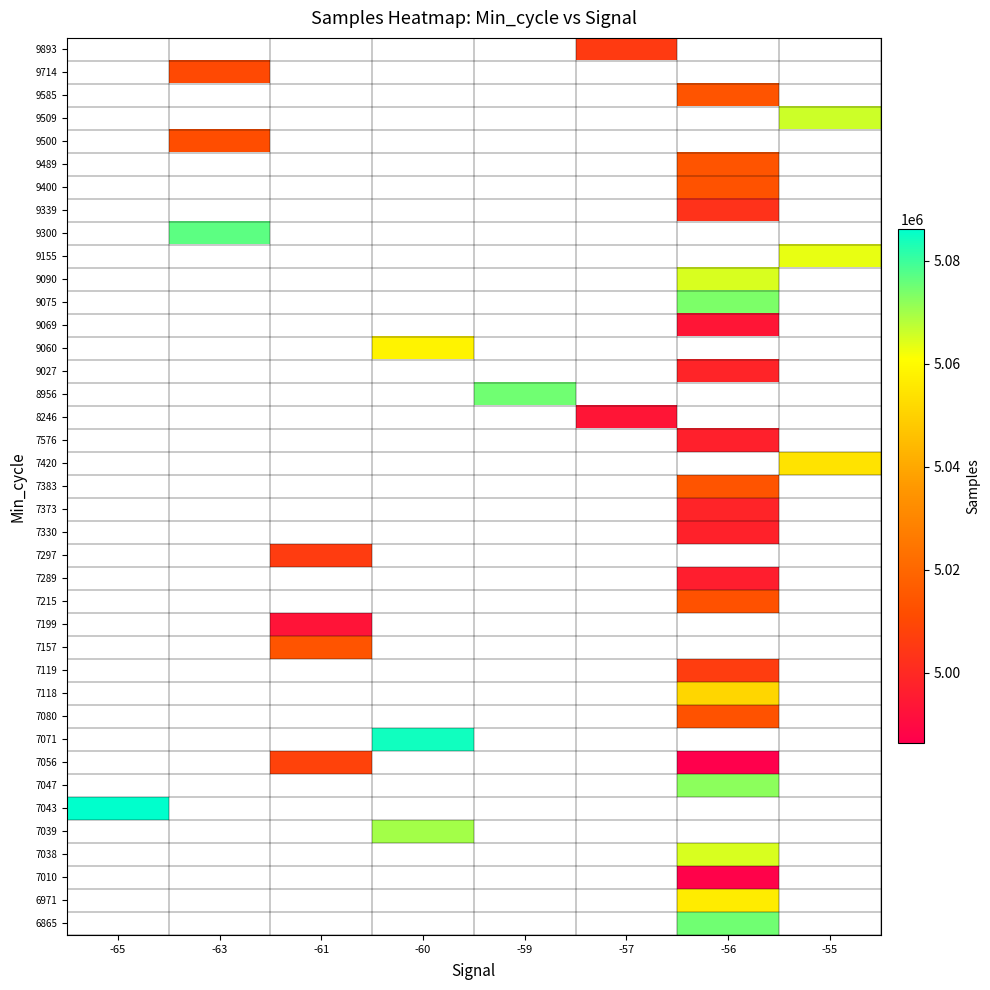

Which category has the highest value across all series?

-65